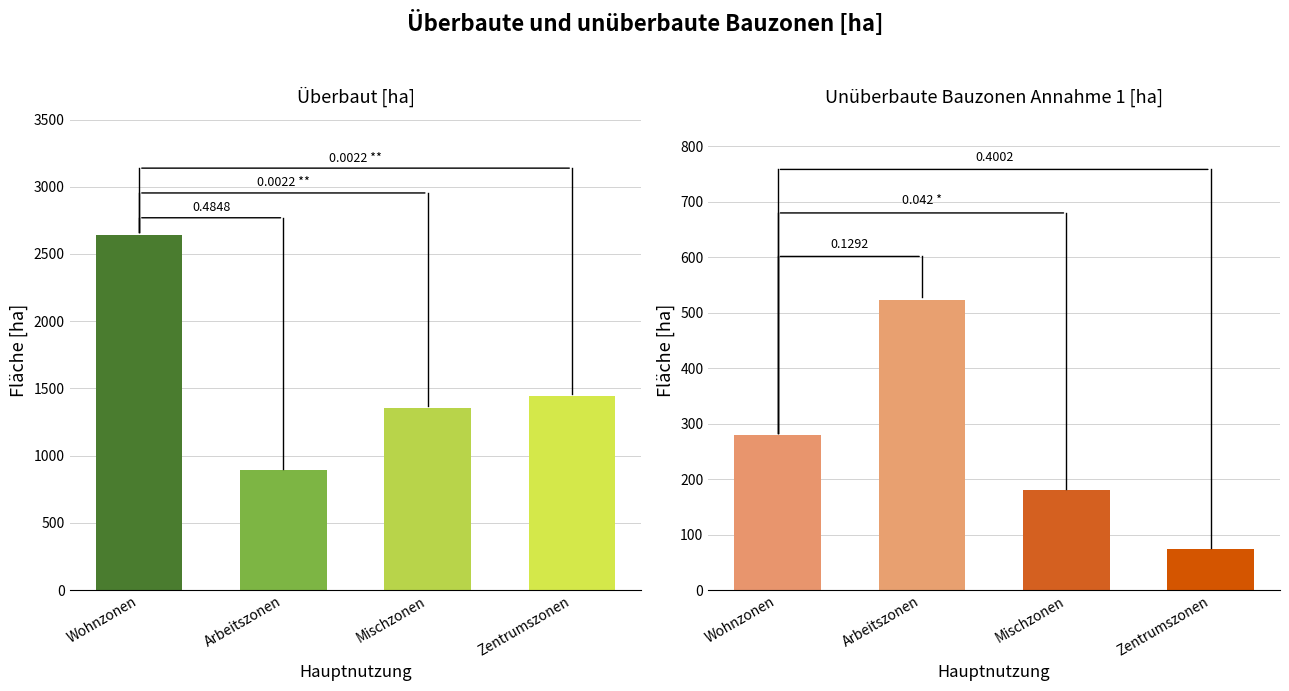

The Unüberbaute Bauzonen Annahme 1 [ha] series shows 766.7 at Arbeitszonen. True or false?

False